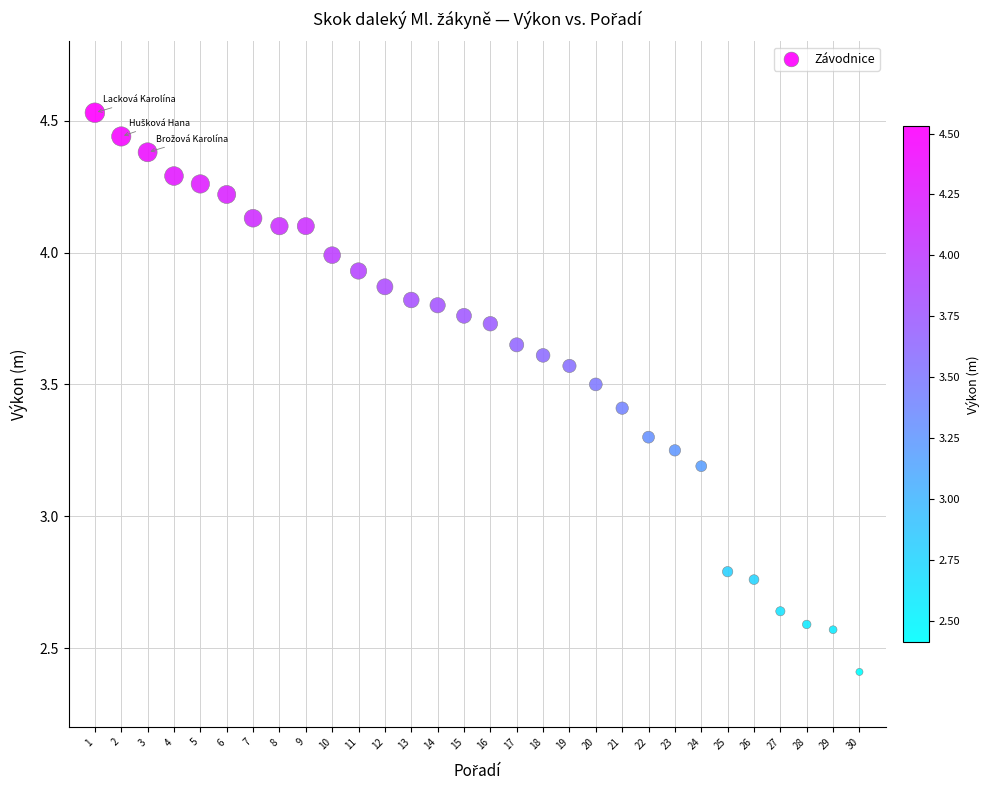

What is the range of X values (max minus min)?

29.0